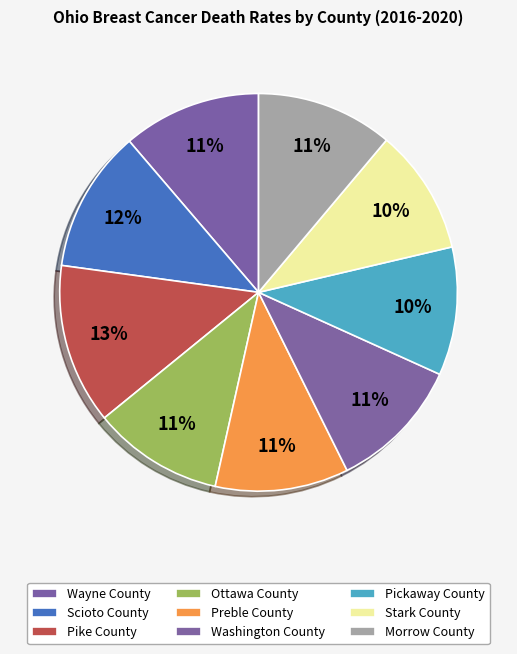

Which slice is the smallest?

Stark County